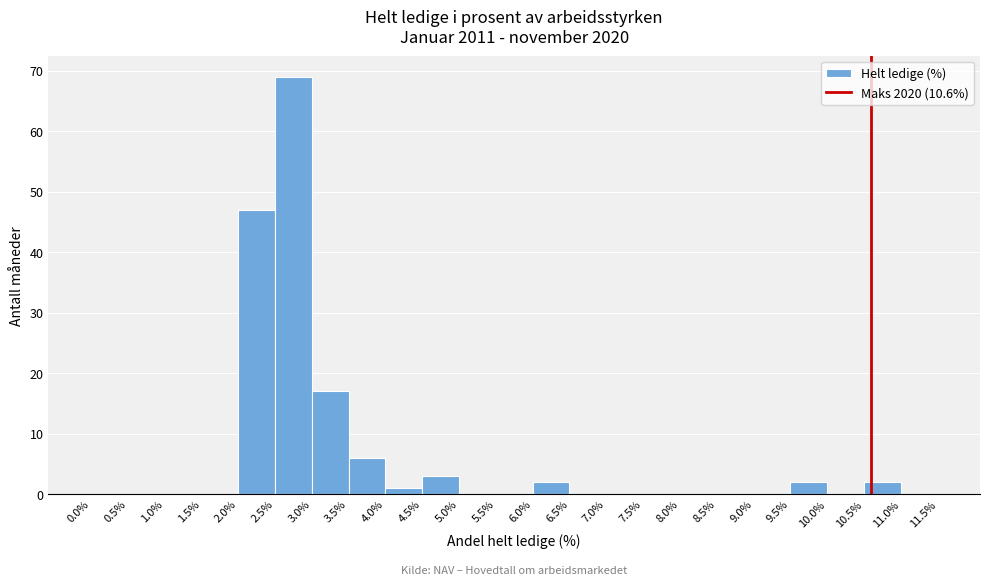

Reading left to right, list every bar in this chart as the range it spans on the x-axis followed by its height. The values are not printed on the chart, so give them approximately, as read against the axis.

0.0% to 0.5%: 0
0.5% to 1.0%: 0
1.0% to 1.5%: 0
1.5% to 2.0%: 0
2.0% to 2.5%: 47
2.5% to 3.0%: 69
3.0% to 3.5%: 17
3.5% to 4.0%: 6
4.0% to 4.5%: 1
4.5% to 5.0%: 3
5.0% to 5.5%: 0
5.5% to 6.0%: 0
6.0% to 6.5%: 2
6.5% to 7.0%: 0
7.0% to 7.5%: 0
7.5% to 8.0%: 0
8.0% to 8.5%: 0
8.5% to 9.0%: 0
9.0% to 9.5%: 0
9.5% to 10.0%: 2
10.0% to 10.5%: 0
10.5% to 11.0%: 2
11.0% to 11.5%: 0